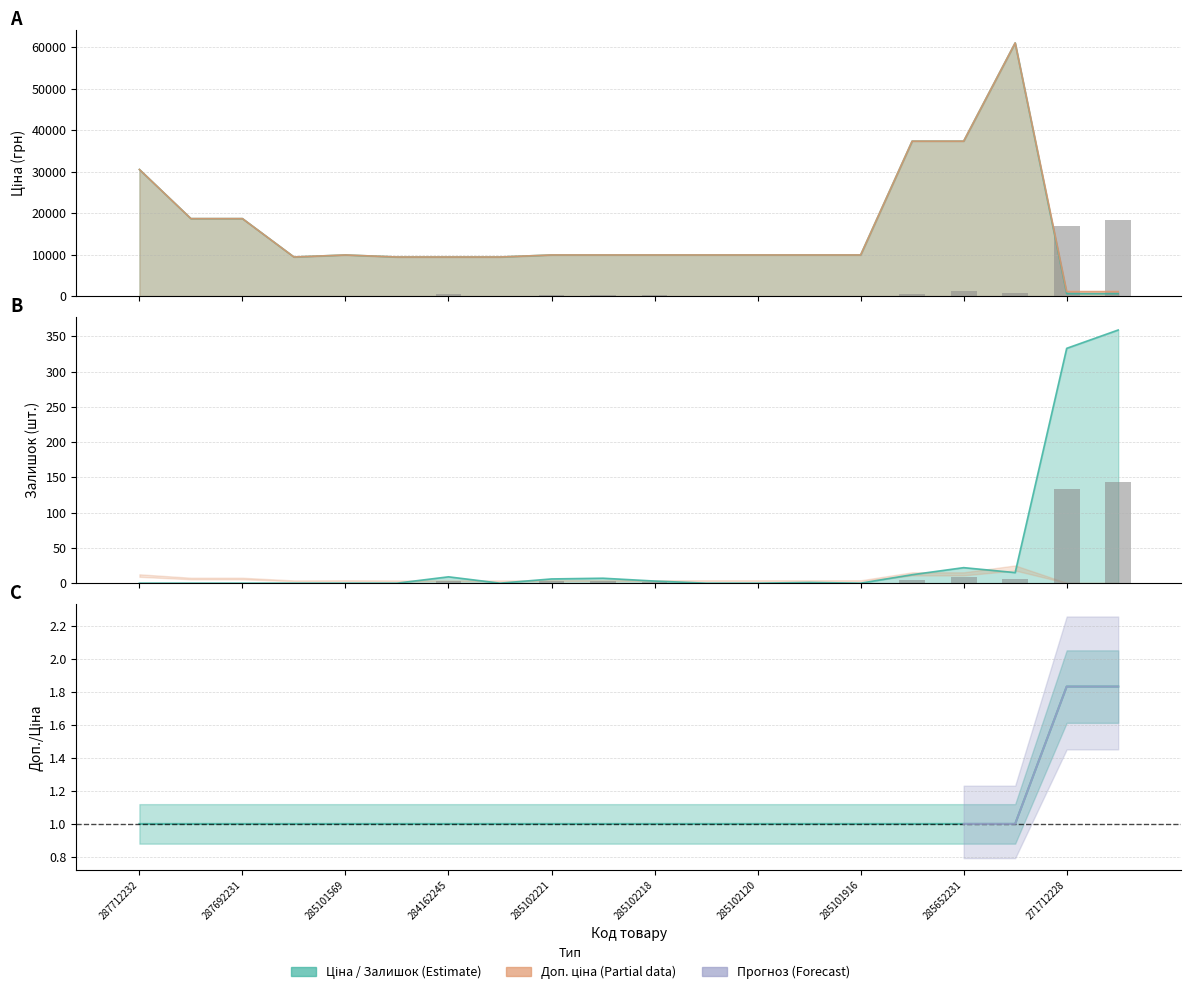

What is the label of the 6th bar from the left?

285102218